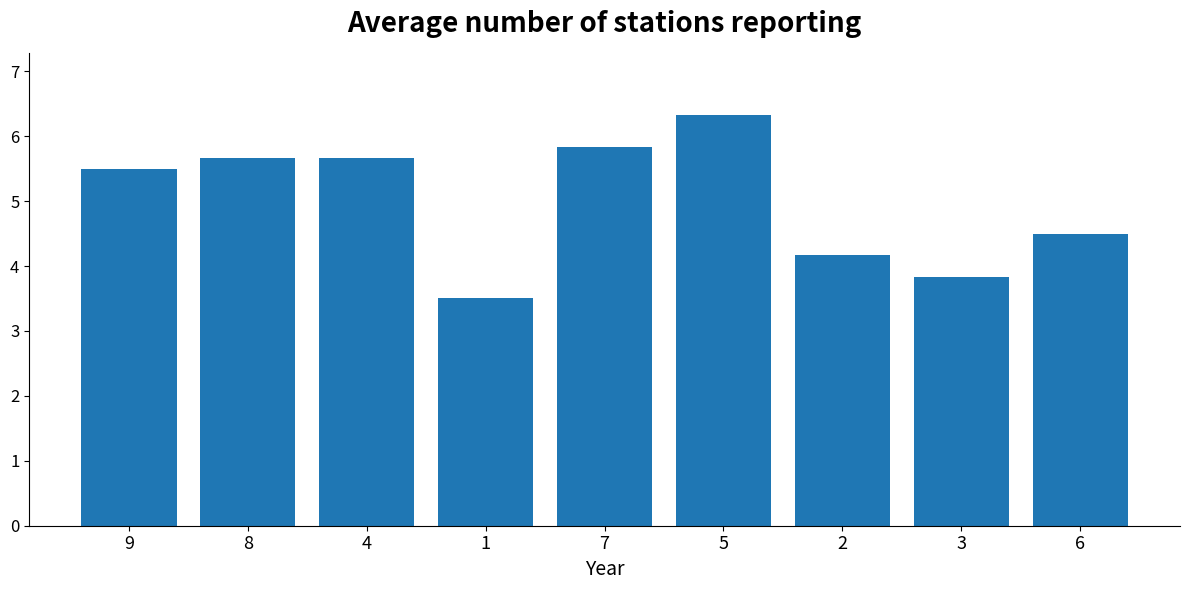

Reading right to left, what are all the values shown in this chart?

4.5	3.8	4.2	6.3	5.8	3.5	5.7	5.7	5.5